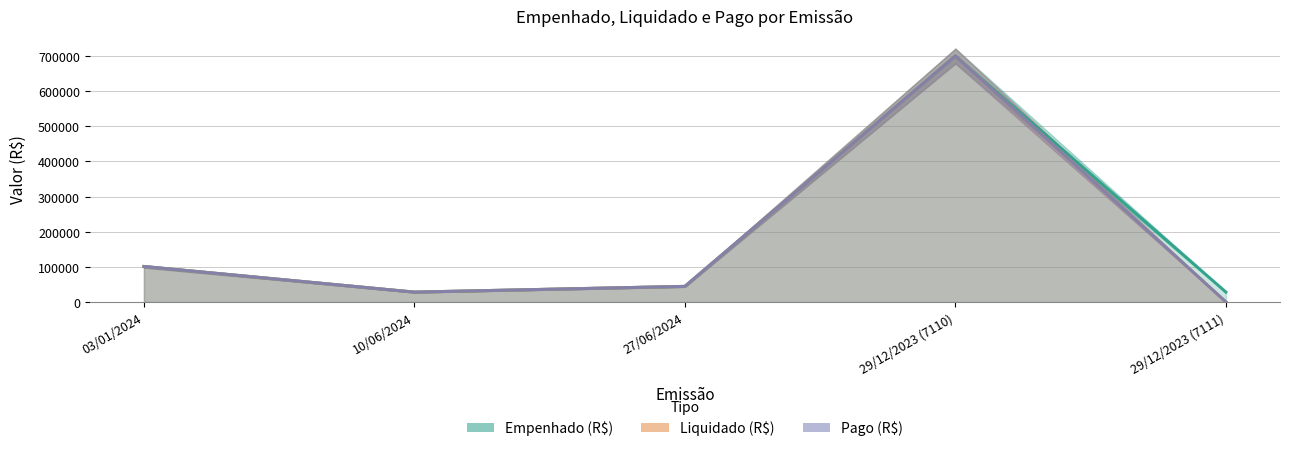

True or false: Liquidado (R$) has a value of 205.8 at 29/12/2023 (7111).

True